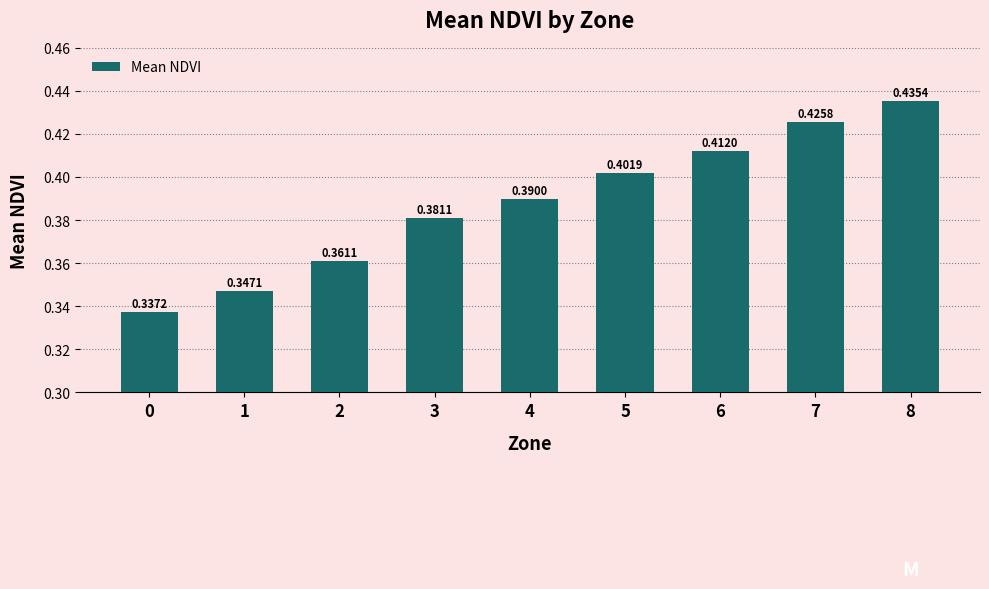

The value at 6 is 0.4. True or false?

True